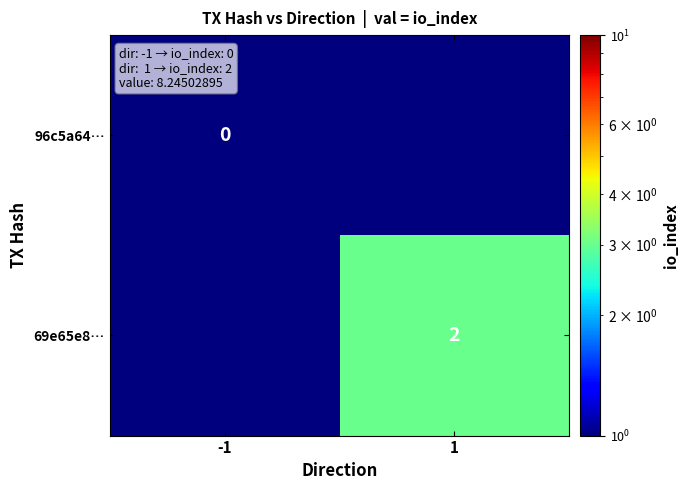

Rank the categories by 96c5a64… value from lowest to highest.

1, -1